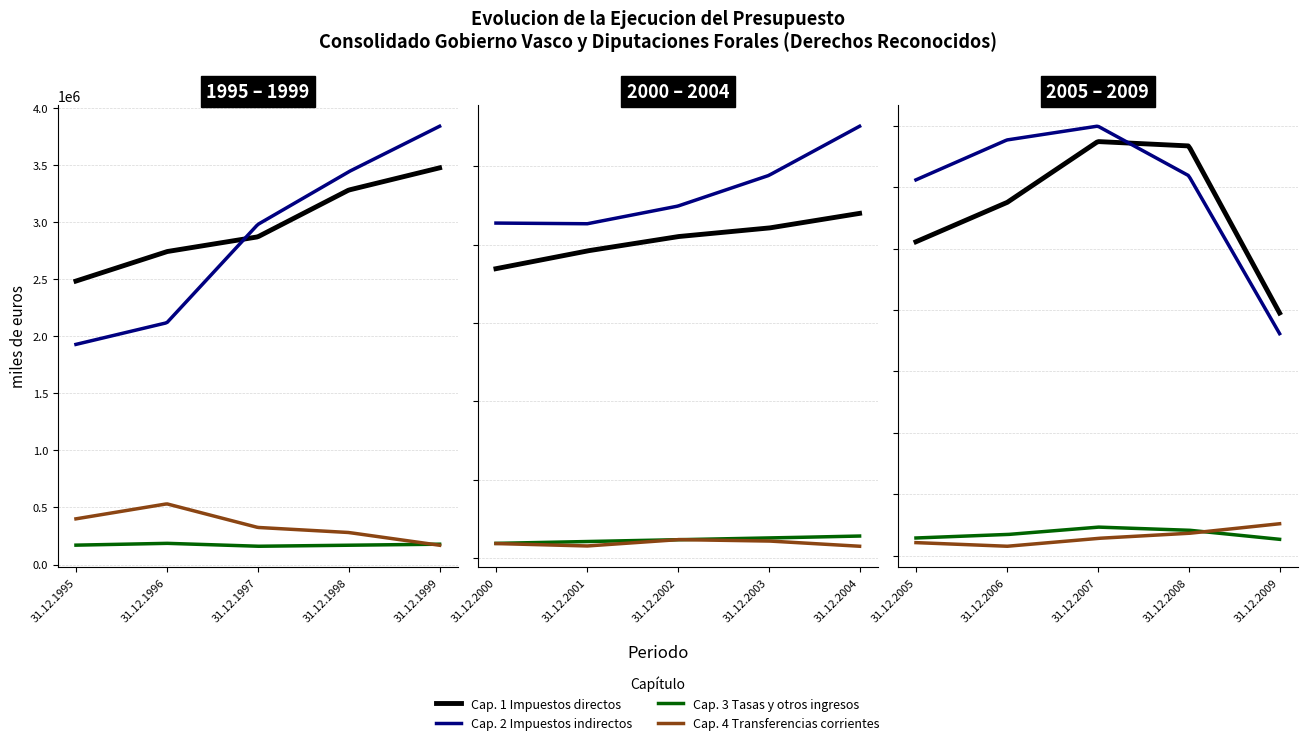

What is the spread (max minus min) of values at 31.12.1999?

3668960